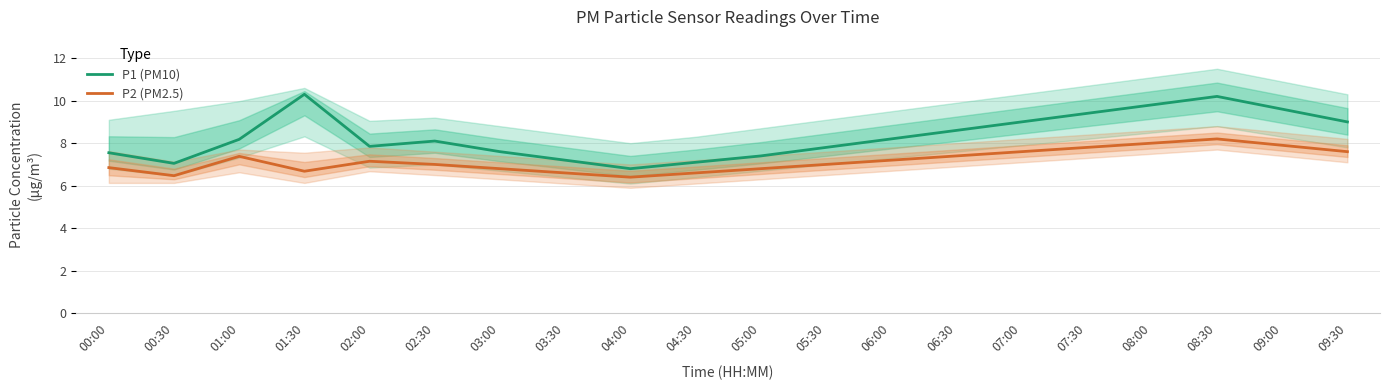

True or false: P2 (PM2.5) and P1 (PM10) intersect in this chart.

False